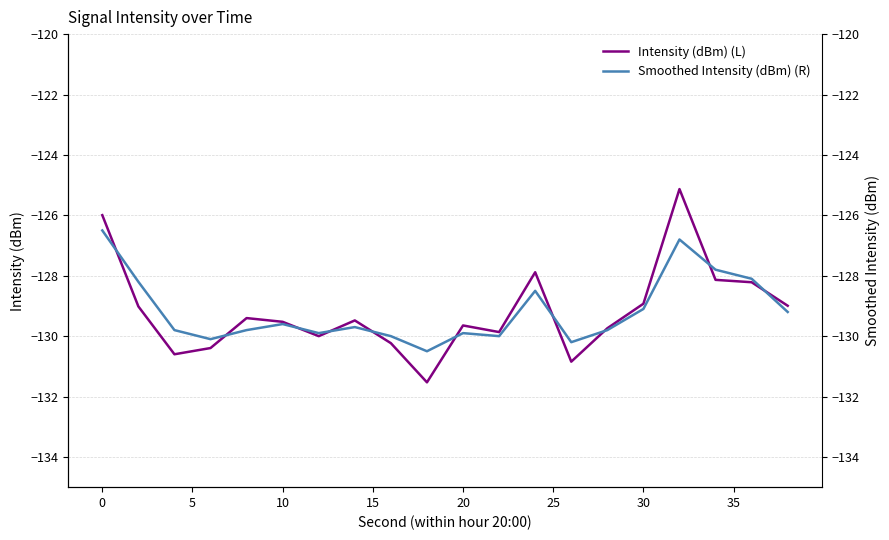

What is the lowest value of the Intensity (dBm) (L) series?

-131.5